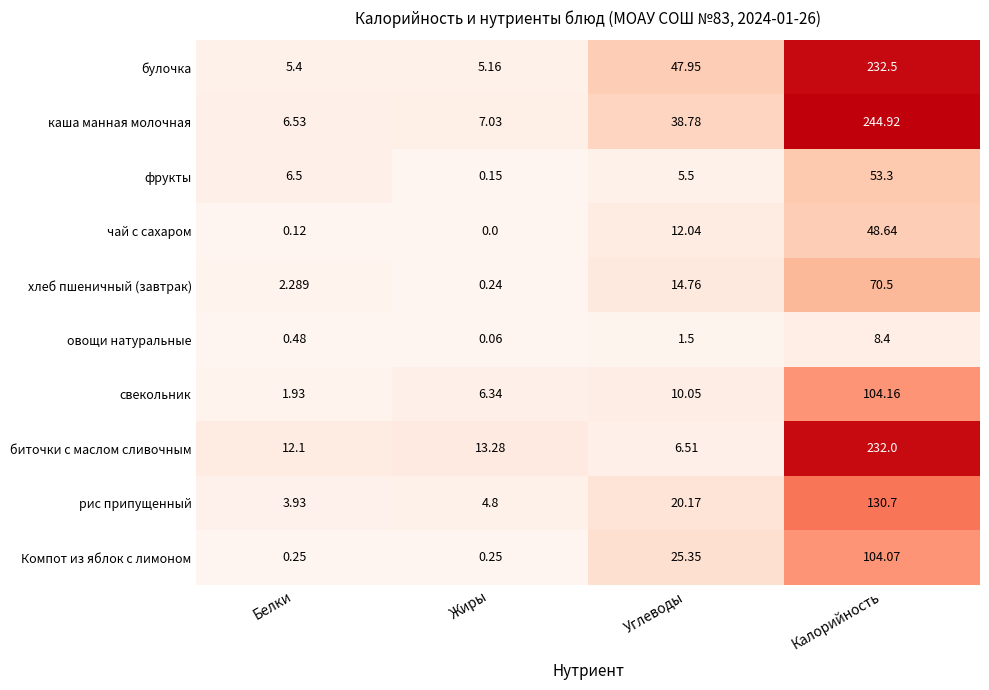

Count the number of categories in the chart.

4